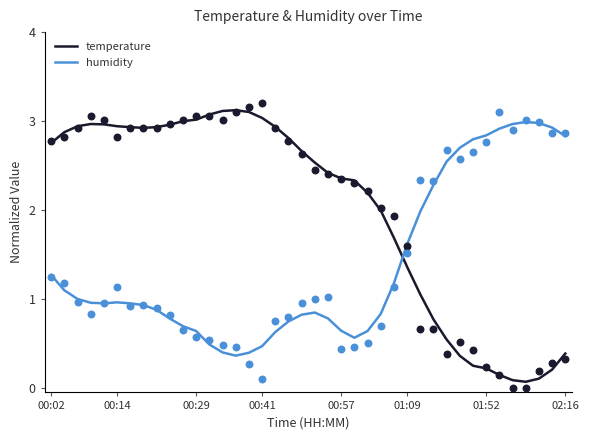

Which series has the largest Y range (max minus min)?

temperature